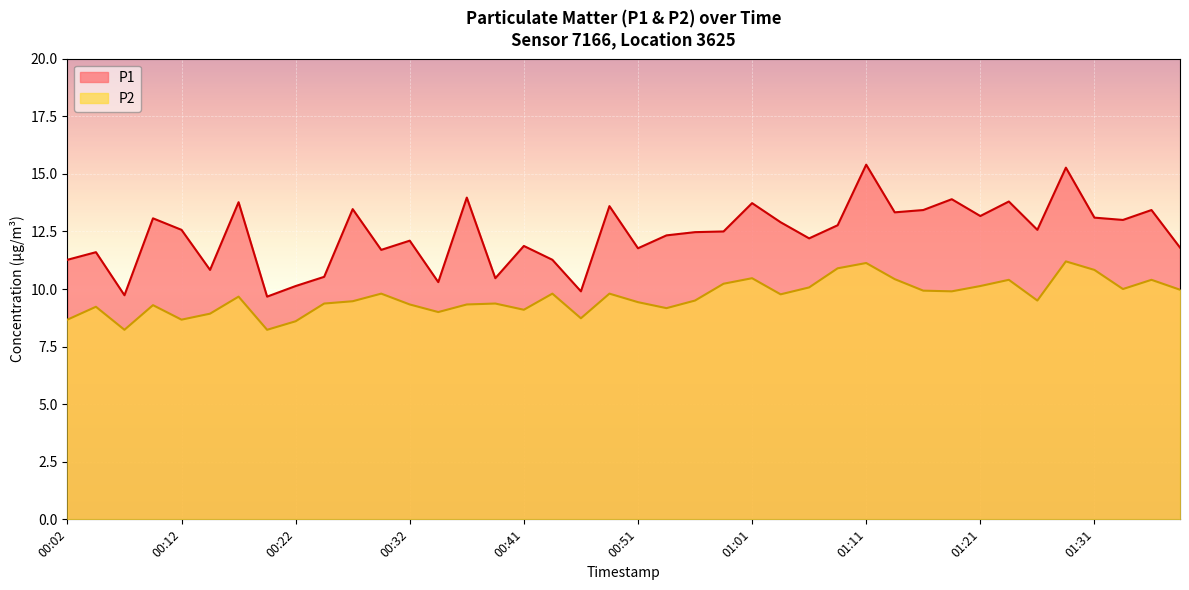

Reading left to right, extract all data points from this chart.

P1: 11.3	11.6	9.7	13.1	12.6	10.8	13.8	9.7	10.1	10.5	13.5	11.7	12.1	10.3	14.0	10.5	11.9	11.3	9.9	13.6	11.8	12.3	12.5	12.5	13.7	12.9	12.2	12.8	15.4	13.3	13.4	13.9	13.2	13.8	12.6	15.3	13.1	13.0	13.4	11.8
P2: 8.7	9.2	8.2	9.3	8.7	8.9	9.7	8.2	8.6	9.4	9.5	9.8	9.3	9.0	9.3	9.4	9.1	9.8	8.7	9.8	9.4	9.2	9.5	10.2	10.5	9.8	10.1	10.9	11.1	10.4	9.9	9.9	10.1	10.4	9.5	11.2	10.8	10.0	10.4	10.0